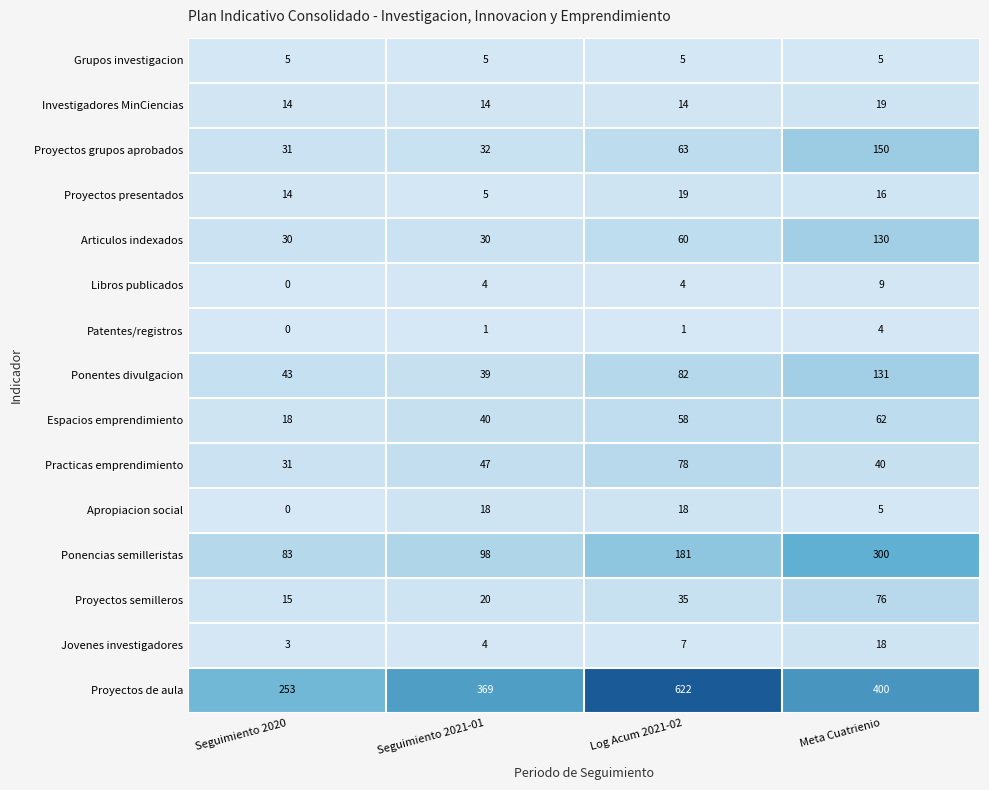

What is the maximum value shown in the chart?

622